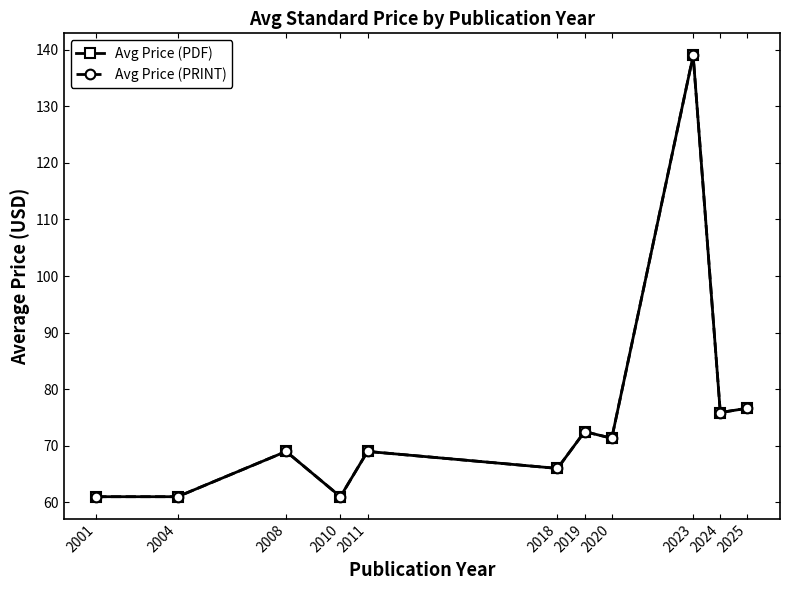

Where does the Avg Price (PDF) series first go above 69?

2019